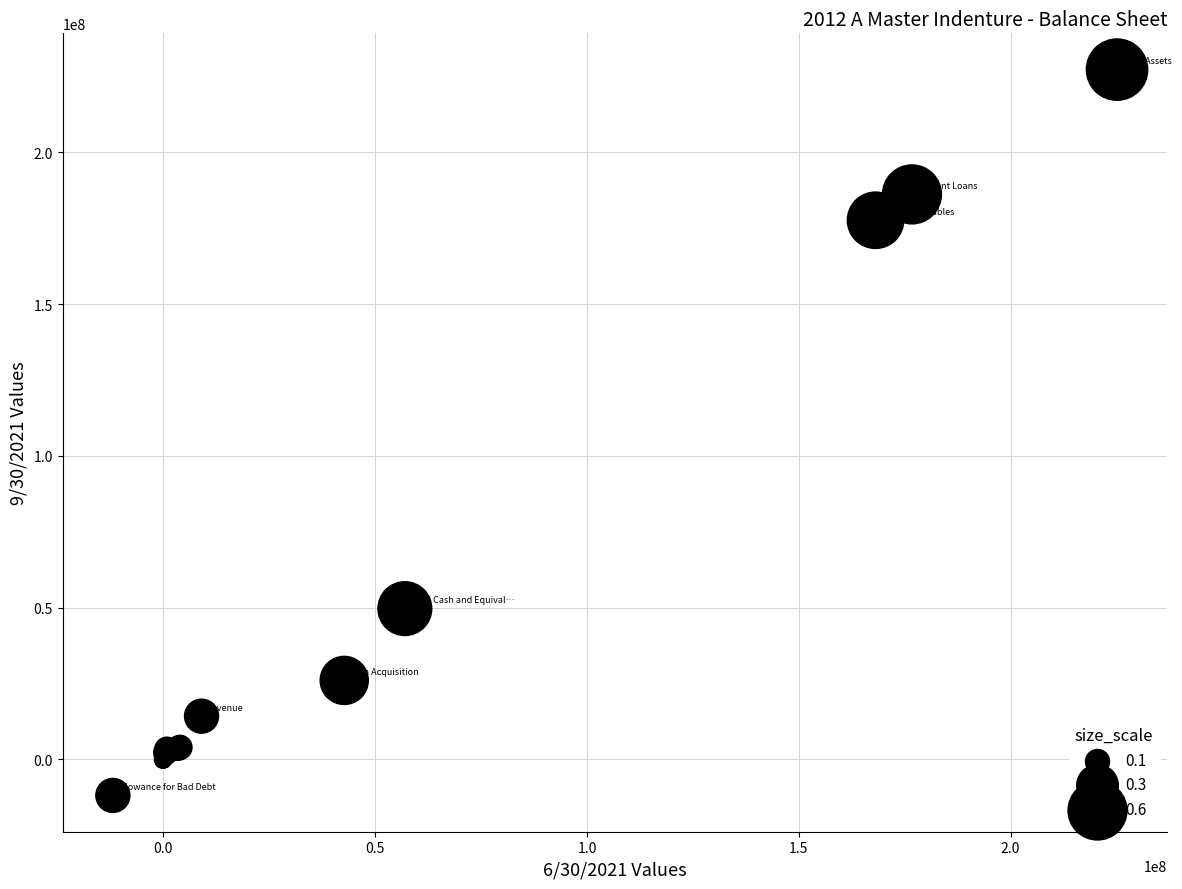

What Y value in the scatter plot is closest to 107684139?

49645746.2